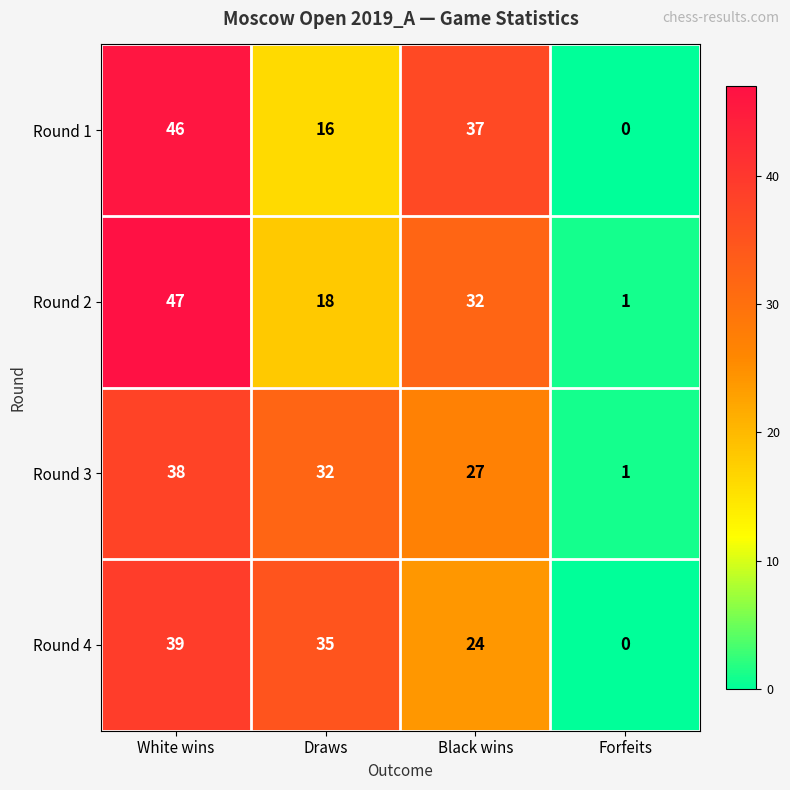

At how many categories does at least one series exceed 27?

3